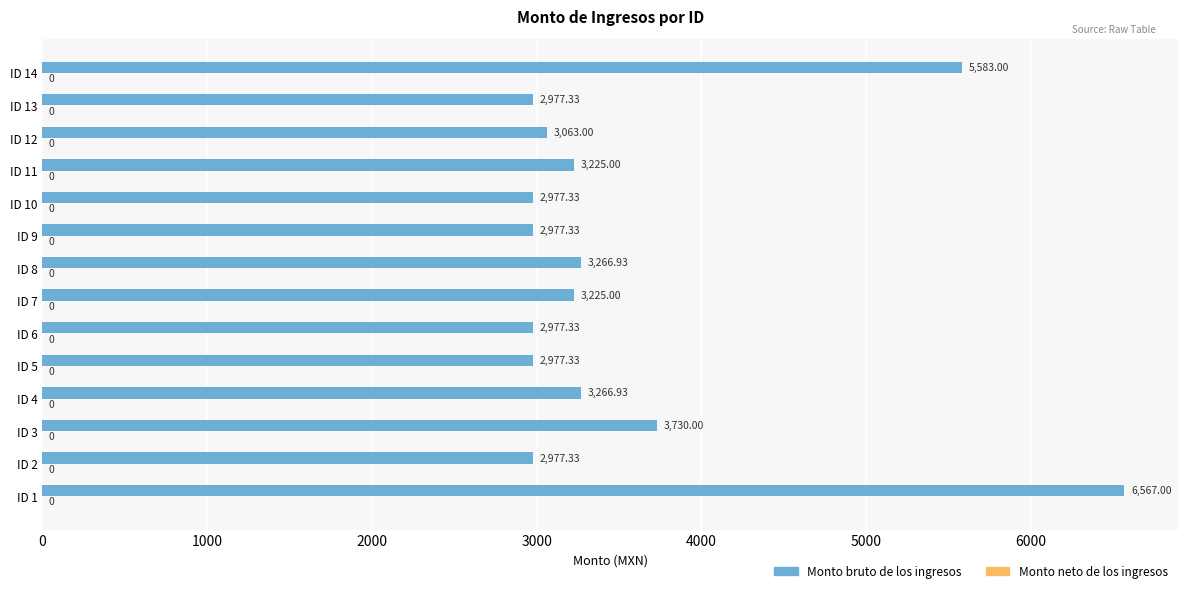

What is the ratio of the value at ID 8 to the value at ID 5?

1.1